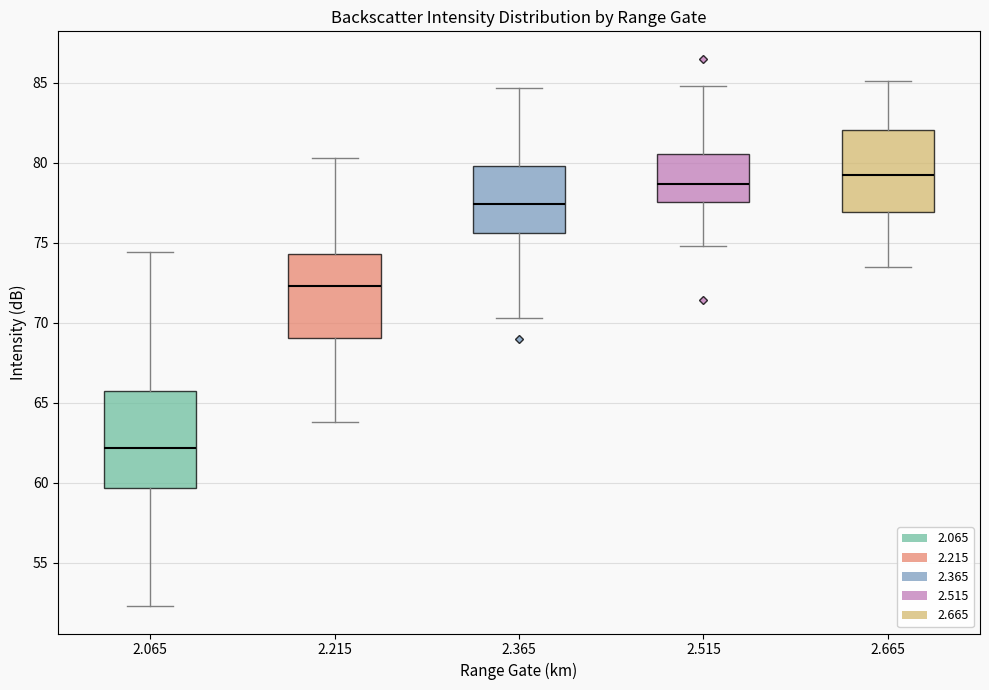

Comparing the boxes themselves (not the whiskers), which one is the tallest?

2.065